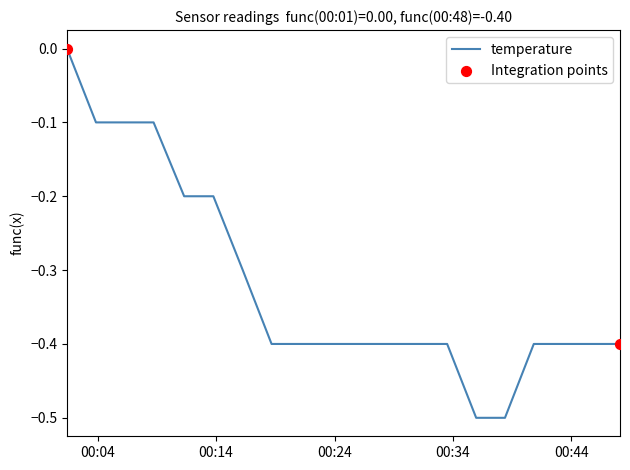

What is the smallest value displayed?

-0.5